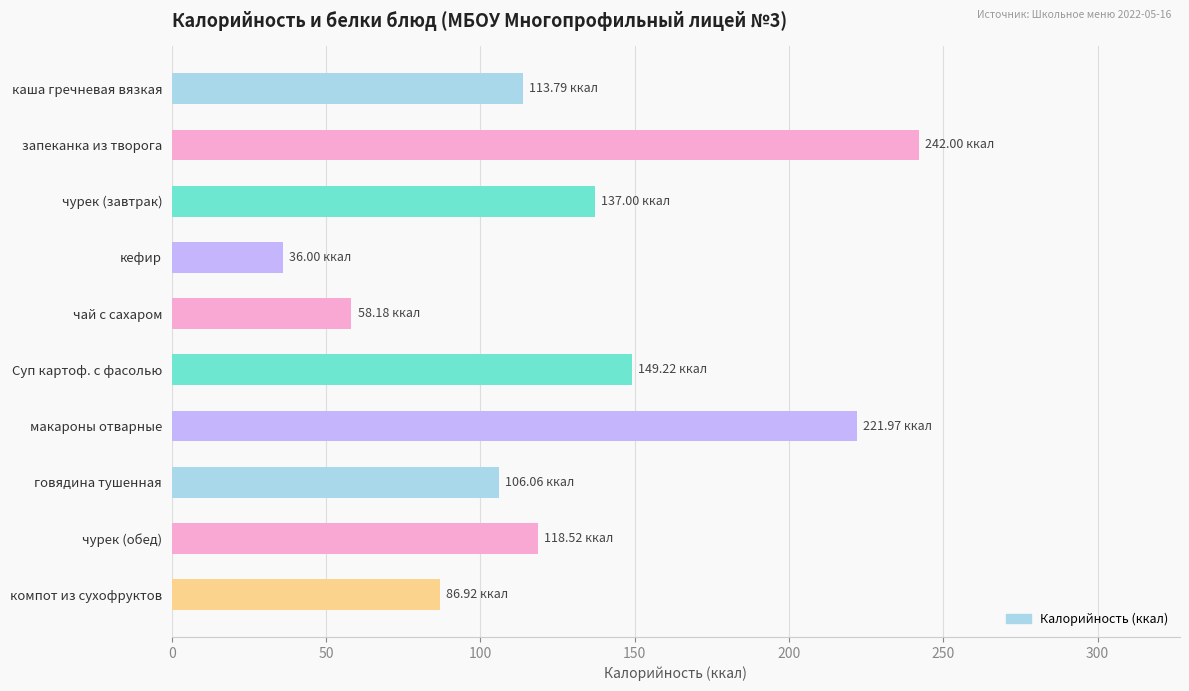

Rank the categories by value from lowest to highest.

кефир, чай с сахаром, компот из сухофруктов, говядина тушенная, каша гречневая вязкая, чурек (обед), чурек (завтрак), Суп картоф. с фасолью, макароны отварные, запеканка из творога